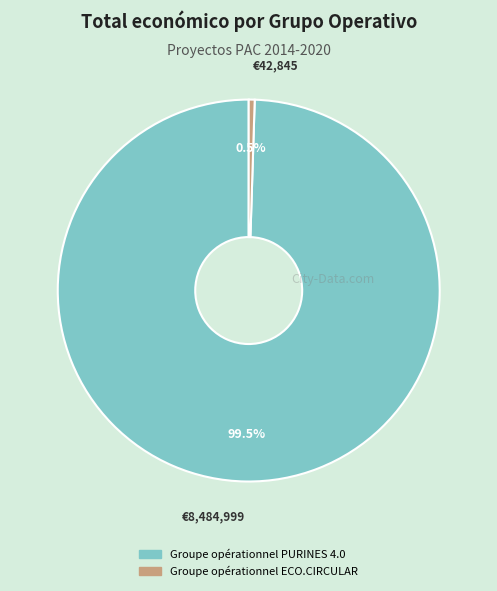

Which slice represents more than half of the pie?

Groupe opérationnel PURINES 4.0